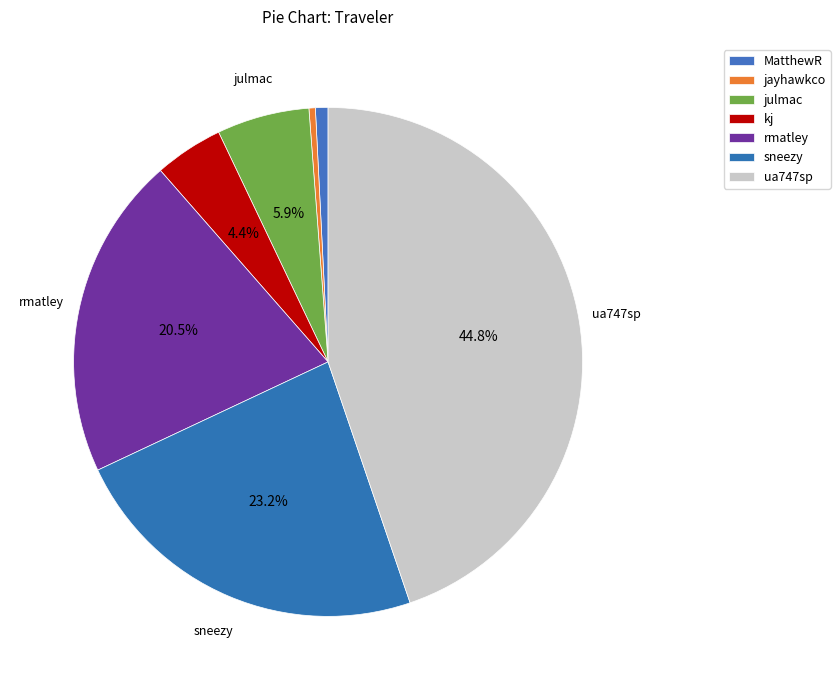

Rank the categories by value from lowest to highest.

jayhawkco, MatthewR, kj, julmac, rmatley, sneezy, ua747sp